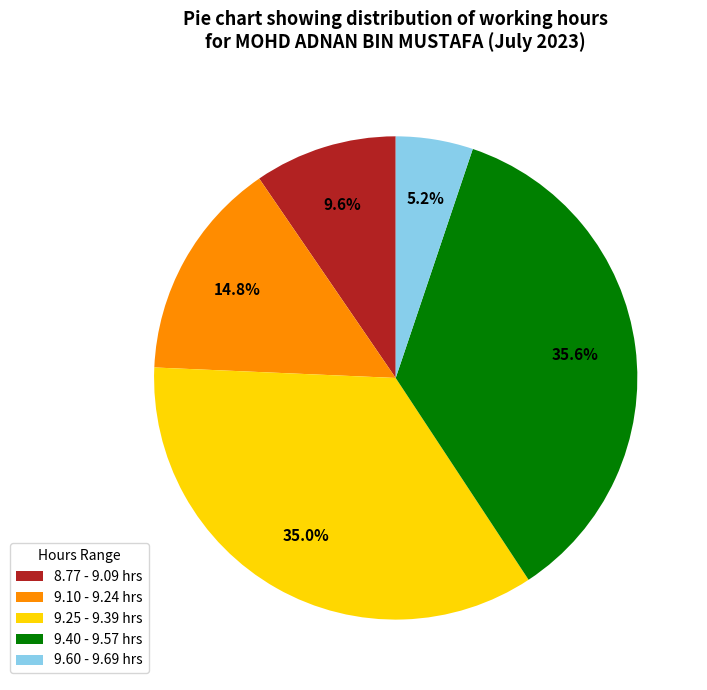

Does any single category account for the majority?

No